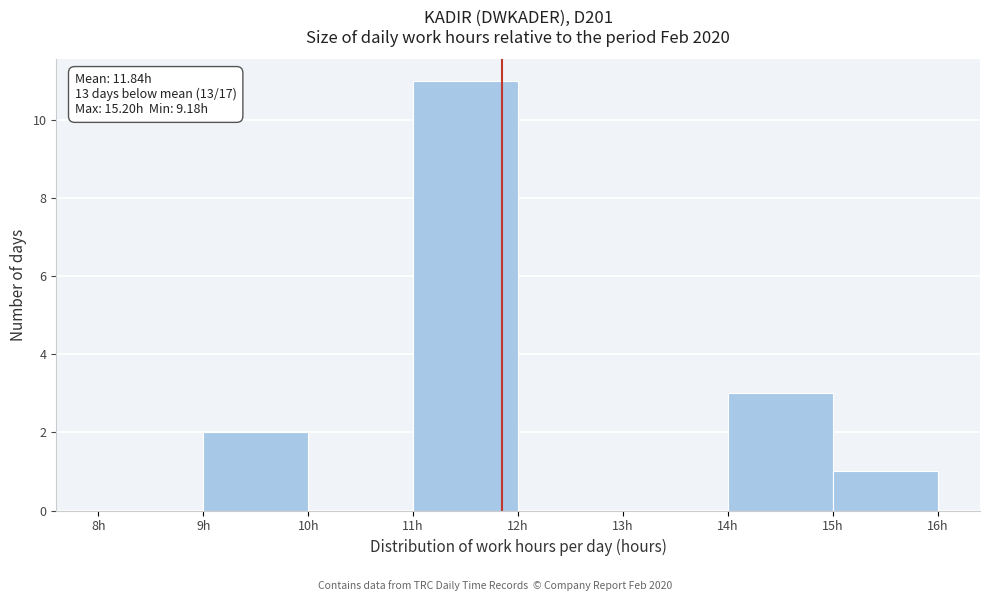

Over which range of the x-axis is the bar tallest?

11 to 12